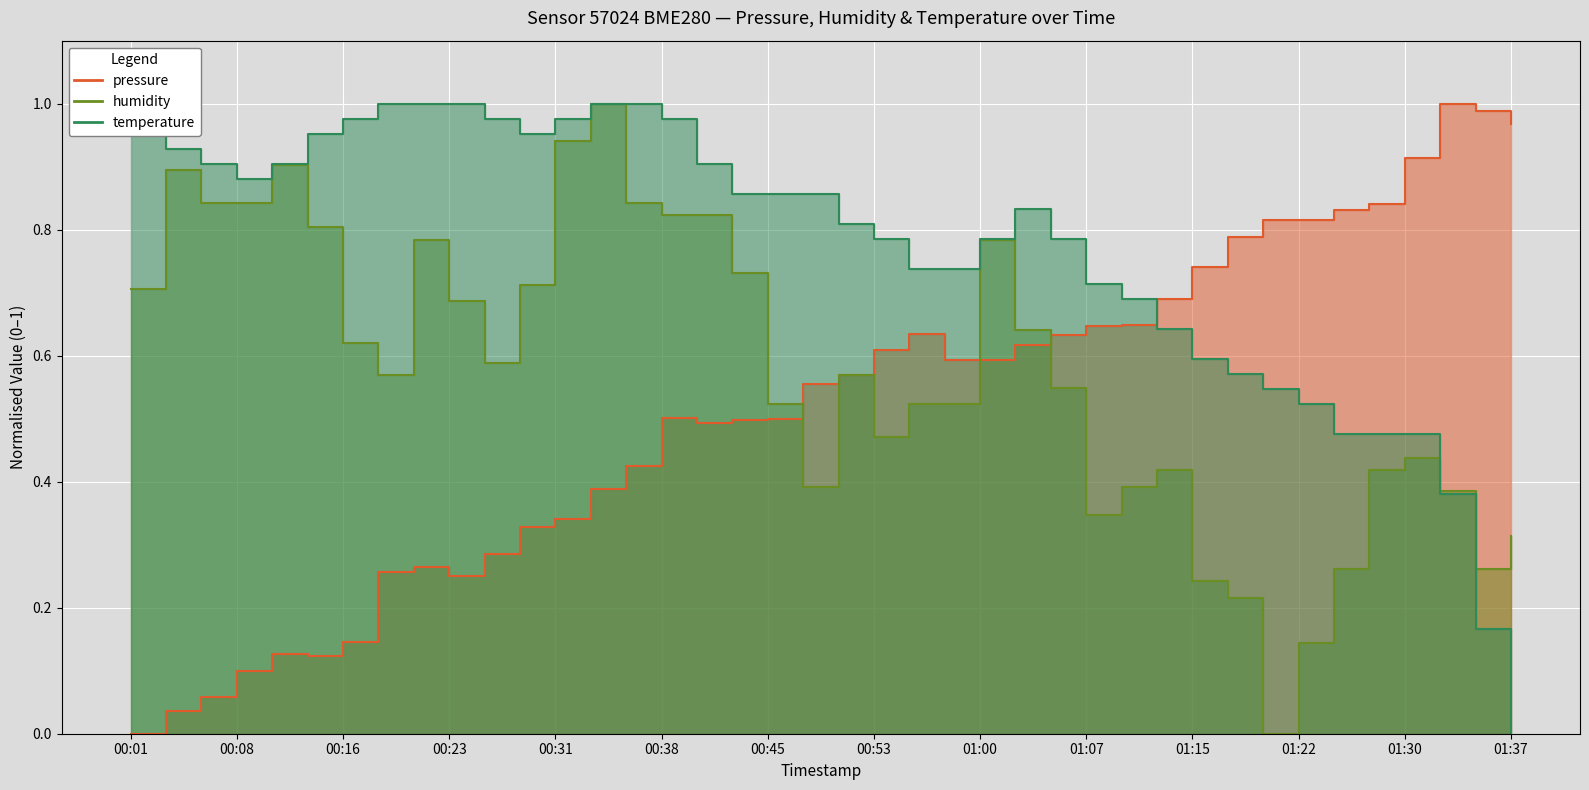

What is the sum of all pressure values?

20.6